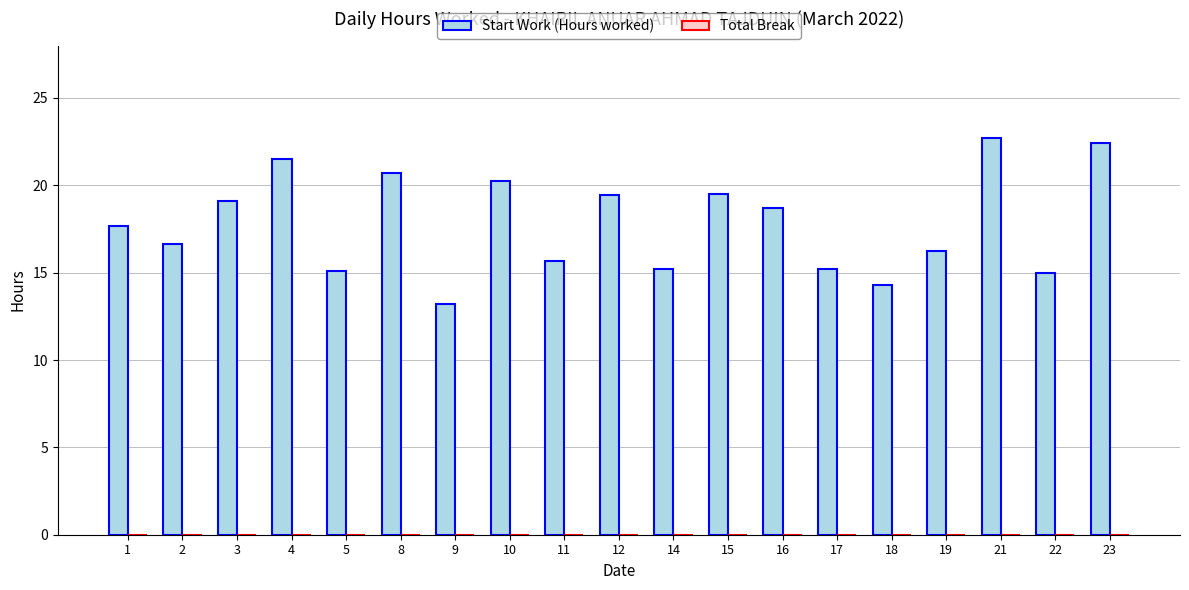

What is the greatest value displayed?

22.7